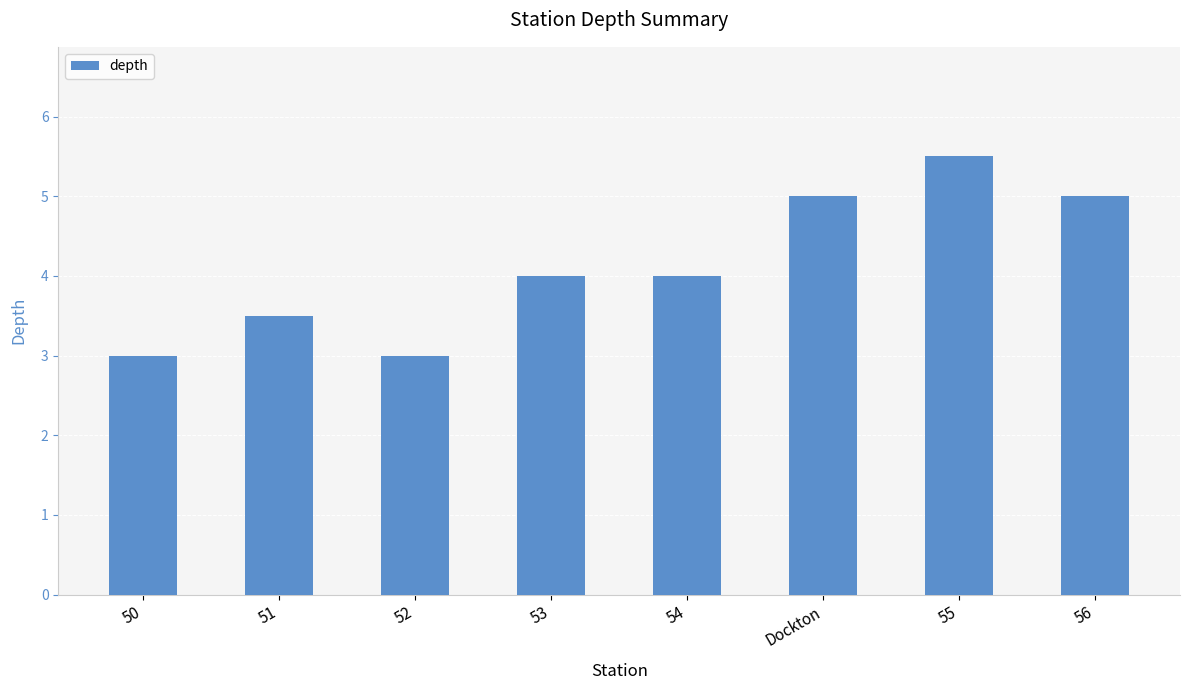

What is the change in value from 51 to 54?

+0.5